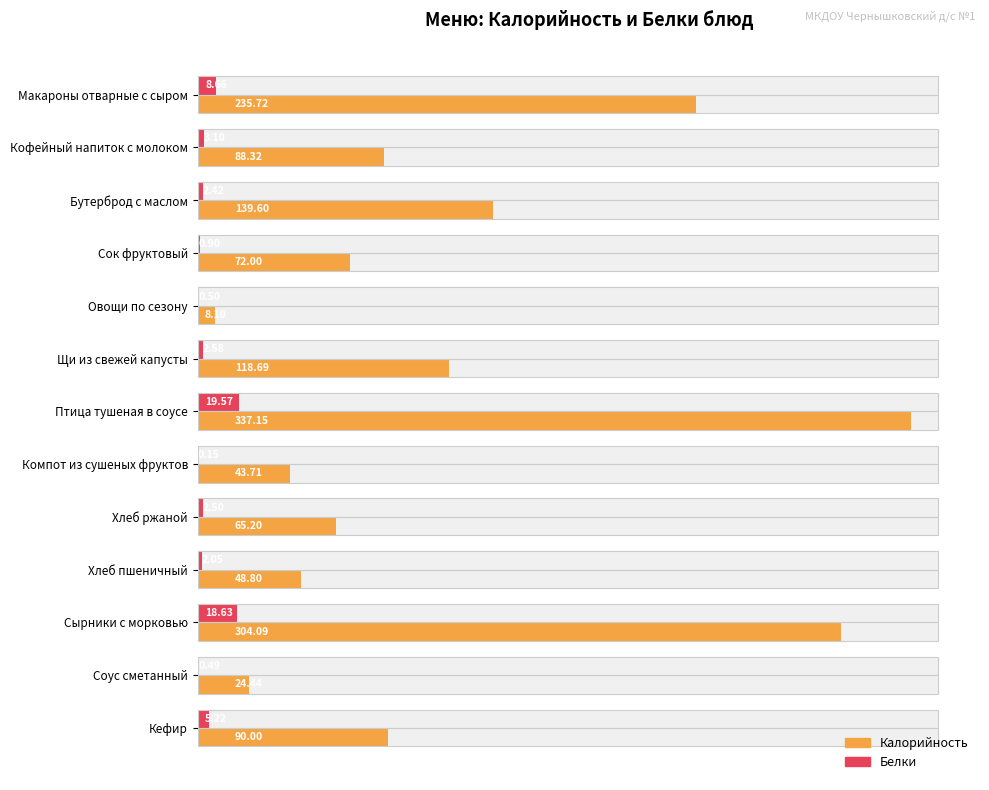

Reading right to left, list all the values displayed in this chart.

Калорийность: 90.0	24.4	304.1	48.8	65.2	43.7	337.1	118.7	8.1	72.0	139.6	88.3	235.7
Белки: 5.2	0.5	18.6	2.0	2.5	0.1	19.6	2.6	0.5	0.9	2.4	3.1	8.7